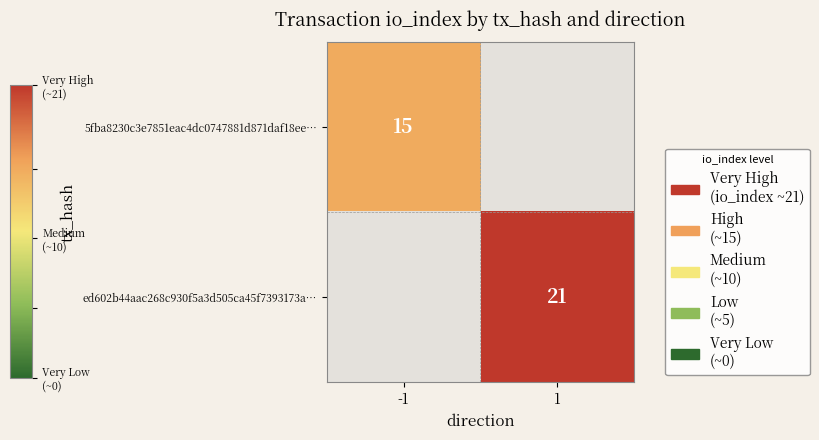

Is it true that ed602b44aac268c930f5a3d505ca45f7393173a… equals 12.1 at 1?

False